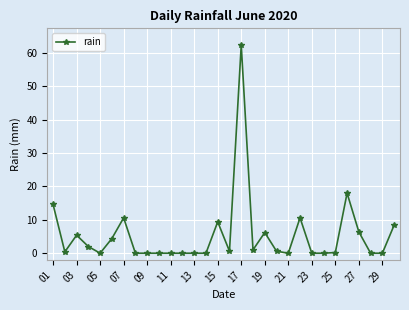

What is the difference between the maximum and minimum values?

62.4